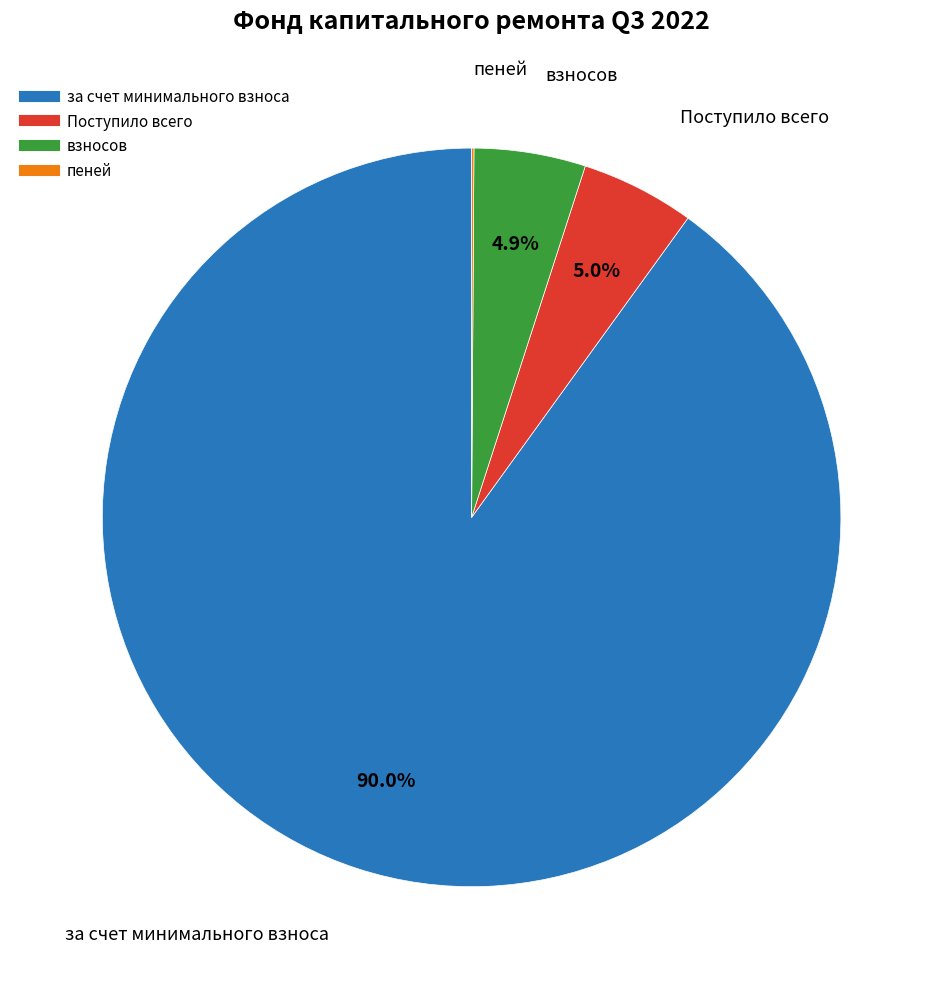

Do за счет минимального взноса and Поступило всего together represent more than half of the pie?

Yes